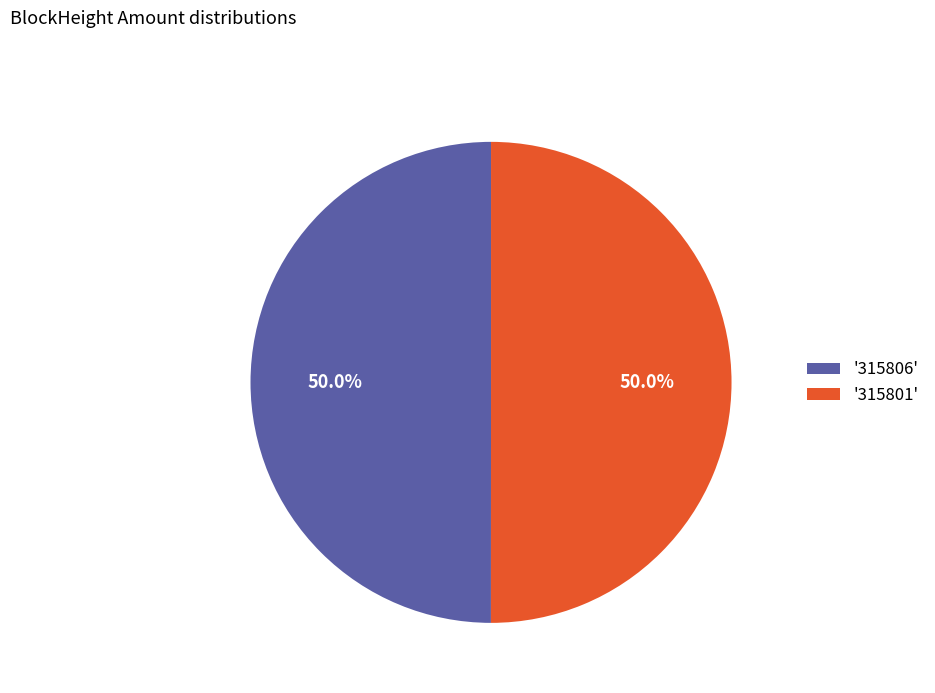

How many slices are in this pie chart?

2